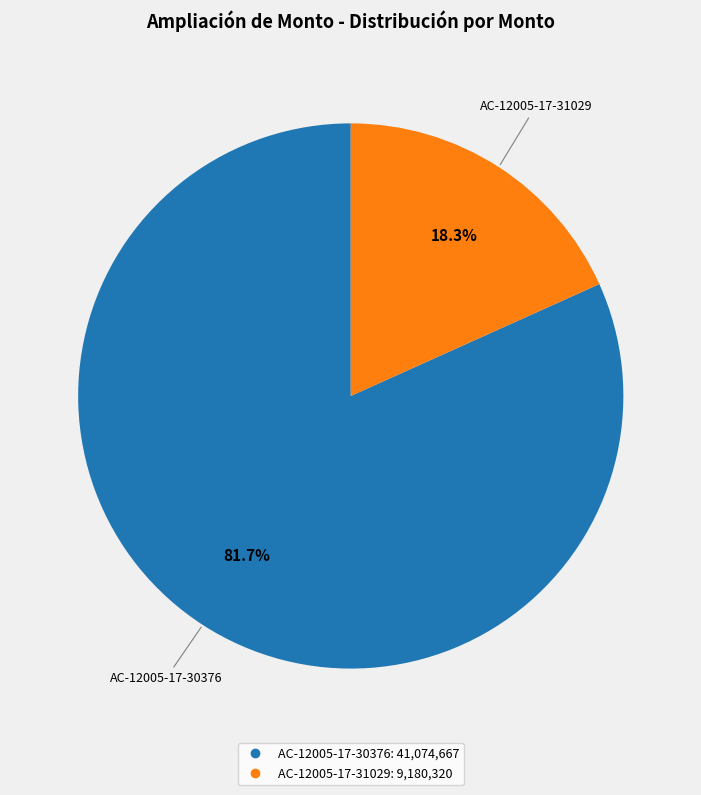

Which slice represents more than half of the pie?

AC-12005-17-30376